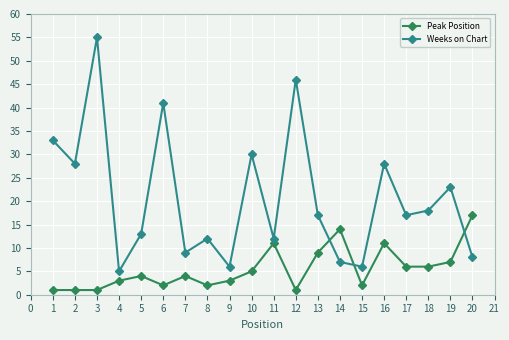

Is the value of Weeks on Chart at 9 greater than the value of Peak Position at 16?

No